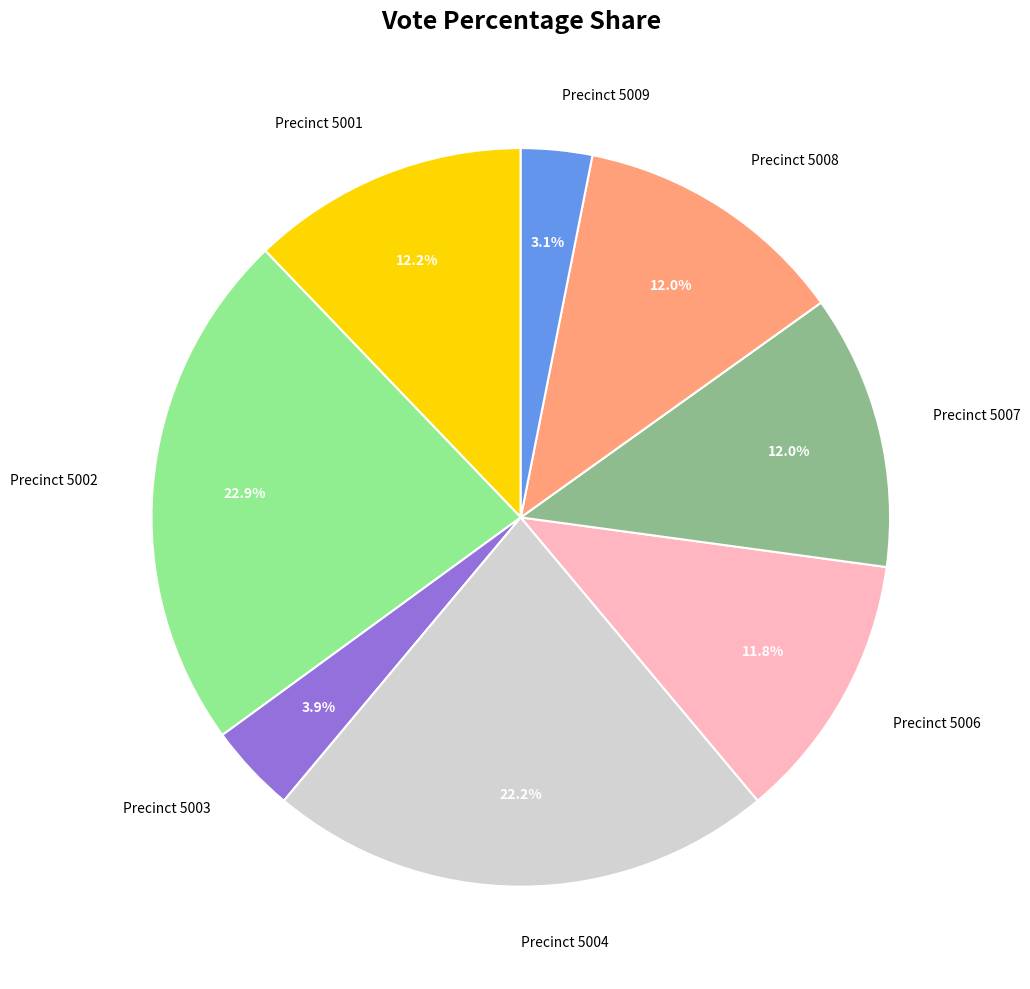

What is the total percentage of Precinct 5006 and Precinct 5008?

23.8%